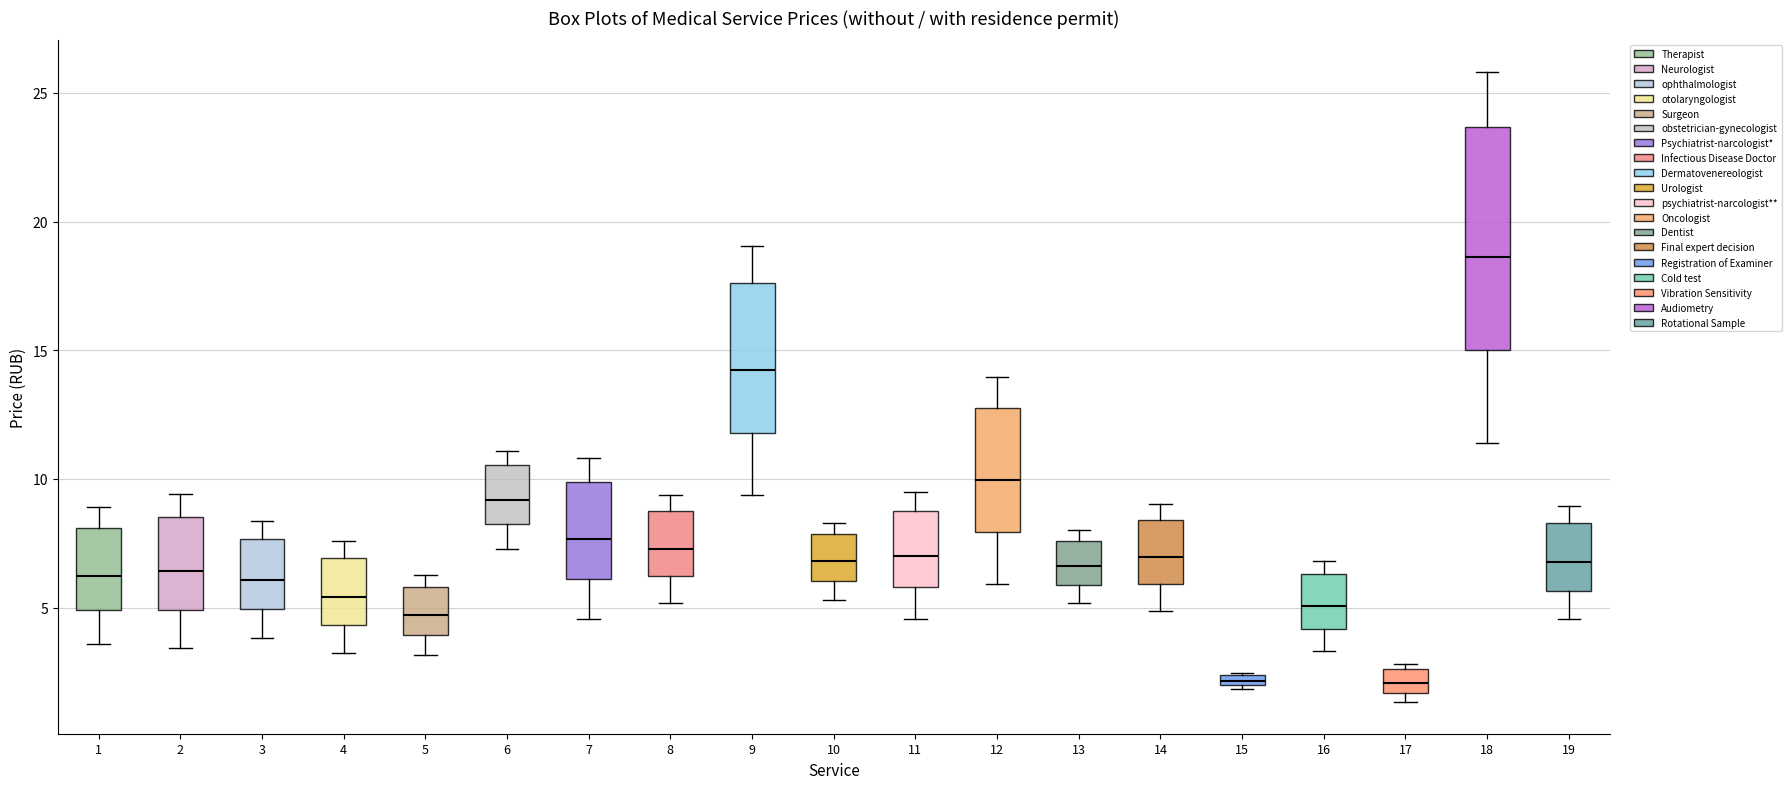

Where does the upper whisker of the box at x = 3 end on the y-axis? The values are not printed on the chart, so give them approximately, as read against the axis.

8.5